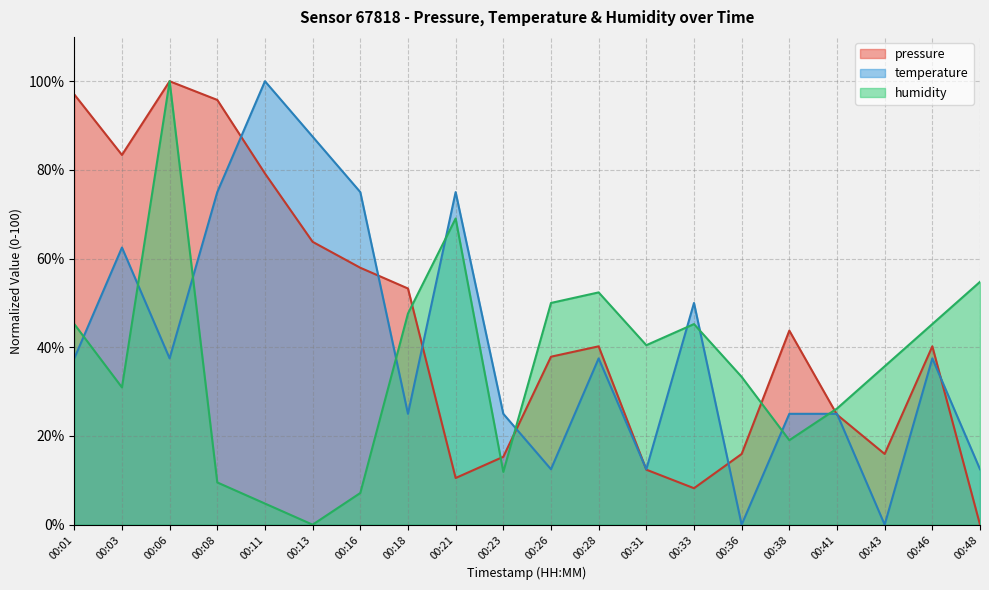

What are all the series names shown in the legend?

pressure, temperature, humidity